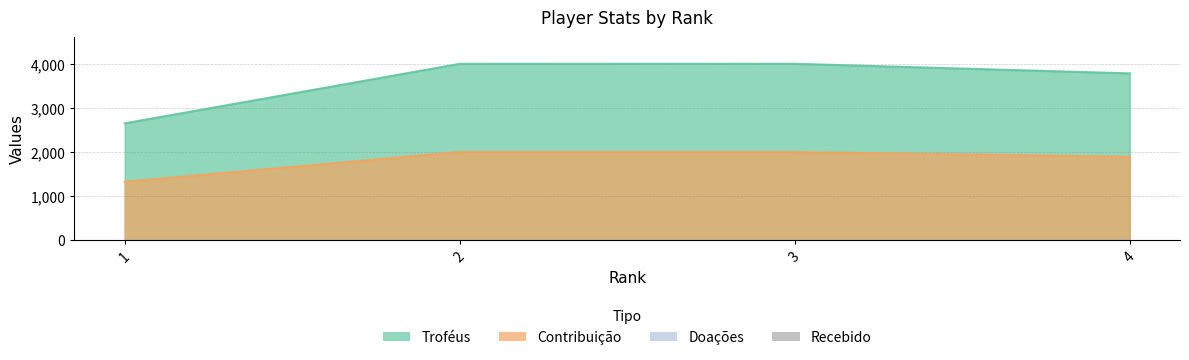

At which label does Troféus first exceed 4000?

3